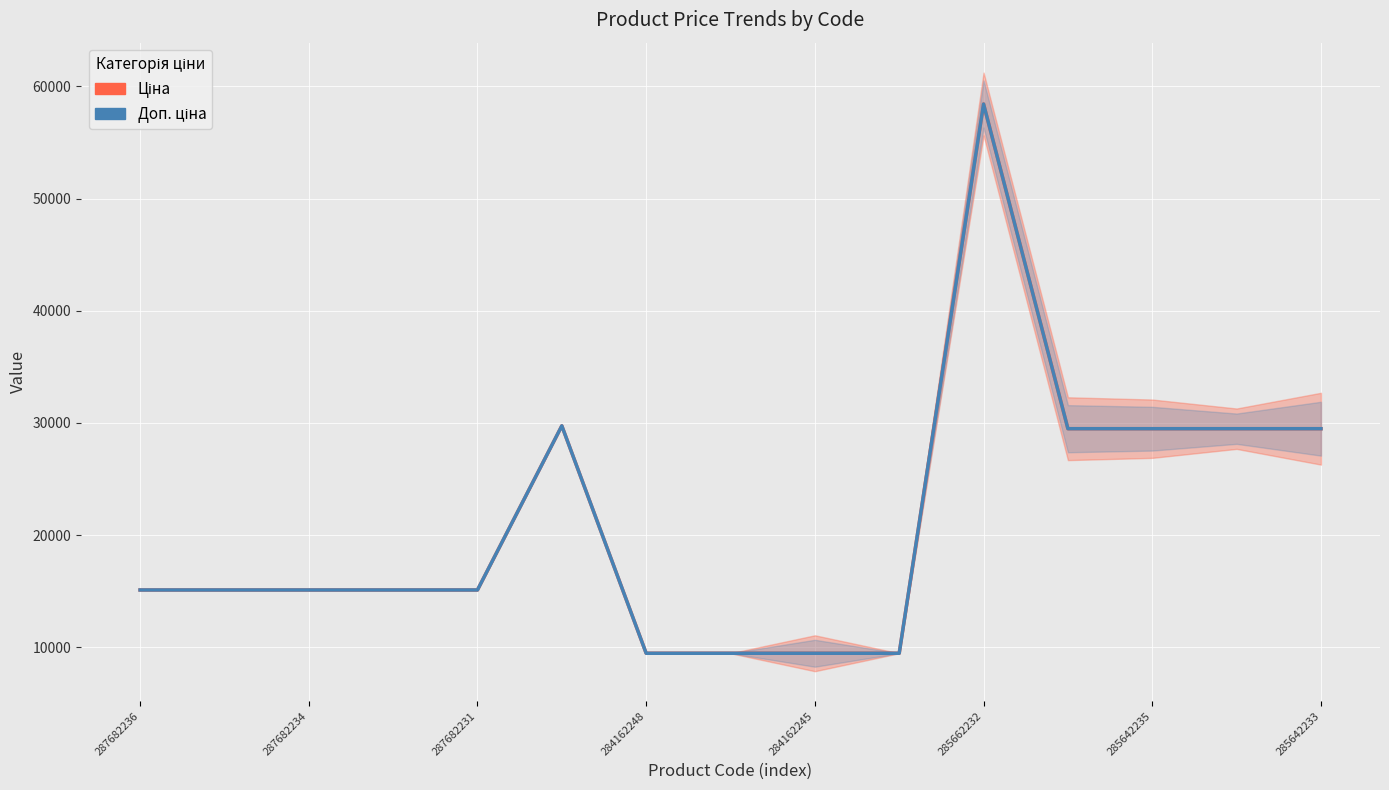

How many categories are shown in the chart?

15